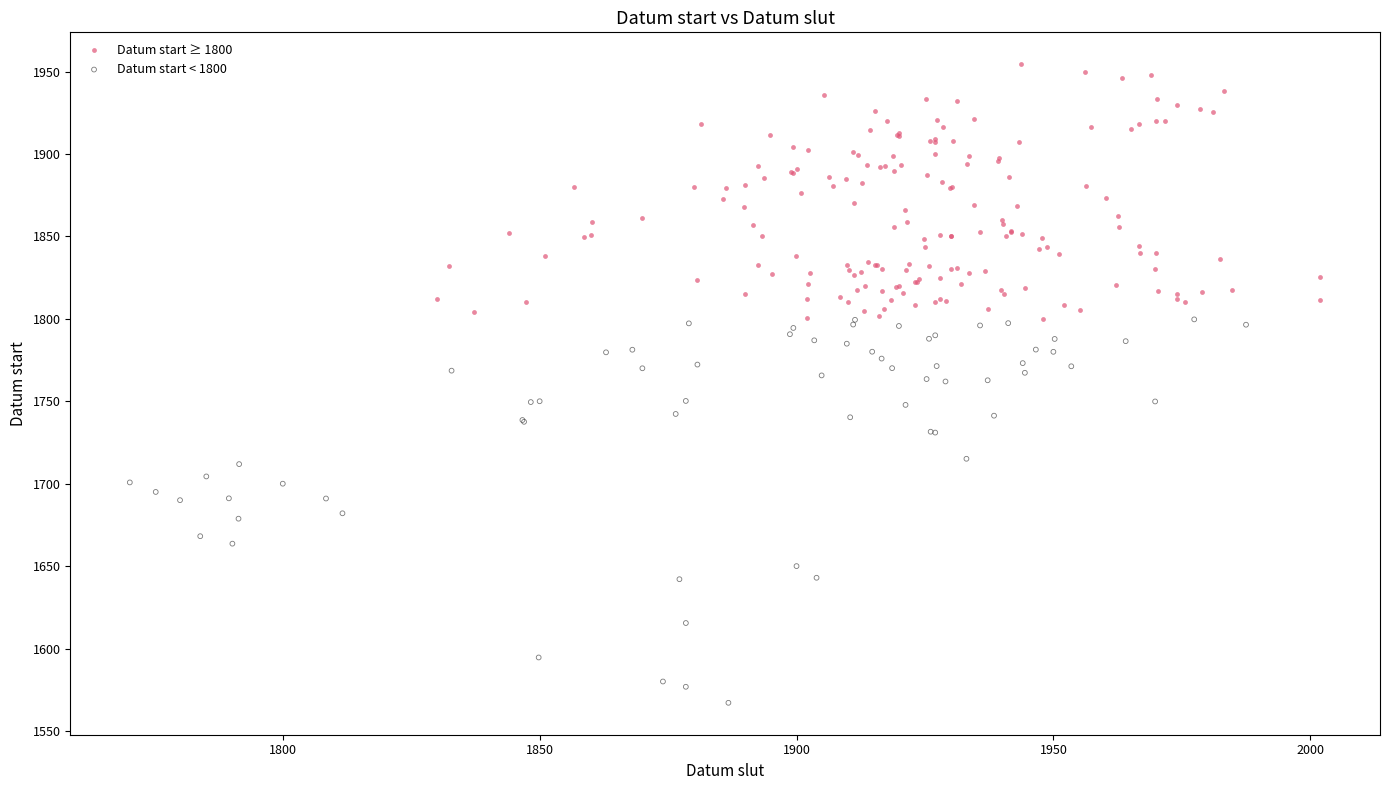

Which series contains the highest Y value?

Datum start ≥ 1800